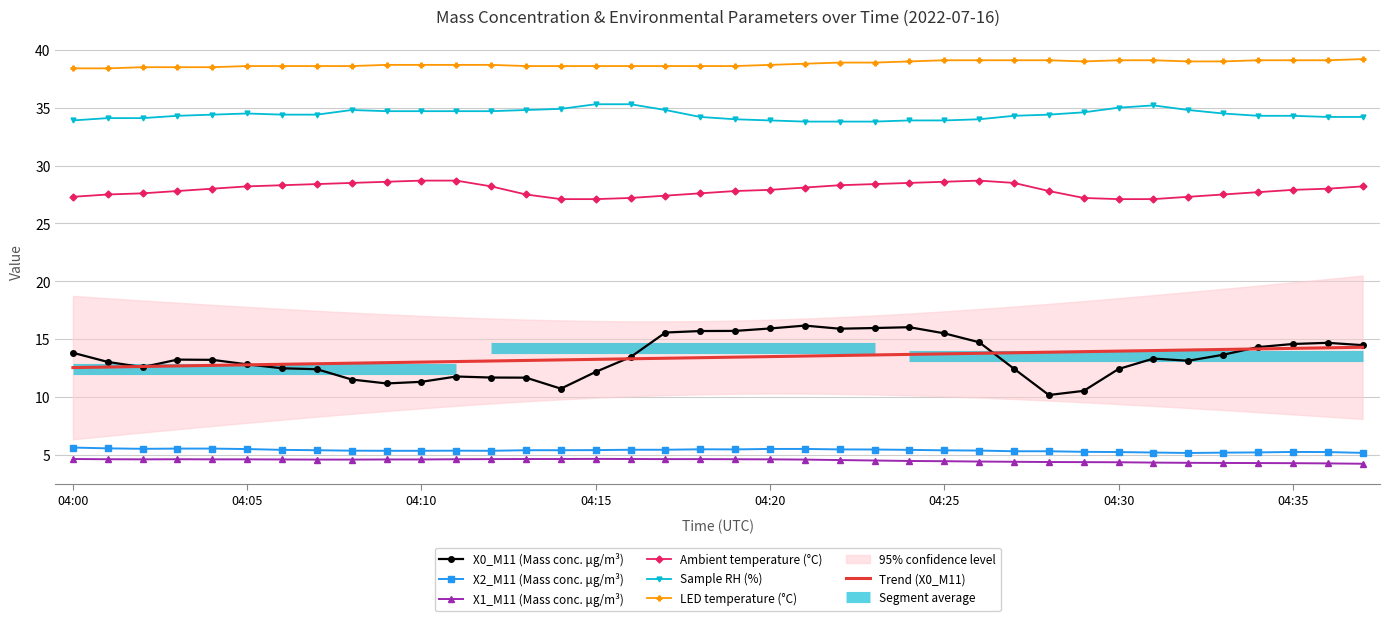

What is the greatest value displayed?

39.2